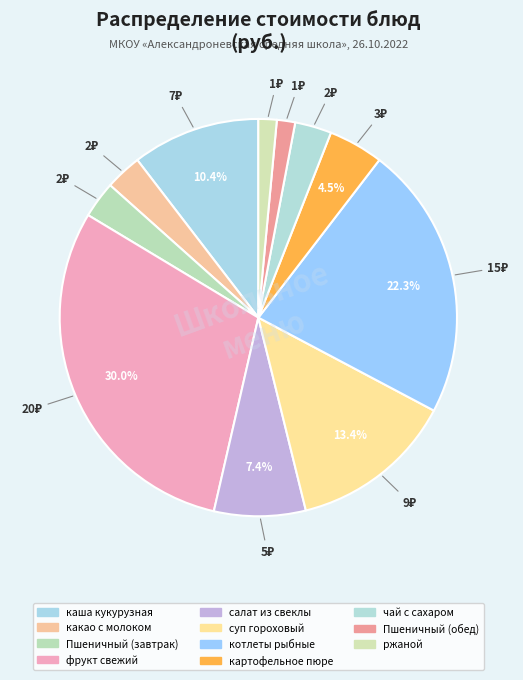

Is the sum of суп гороховый and фрукт свежий greater than half?

No